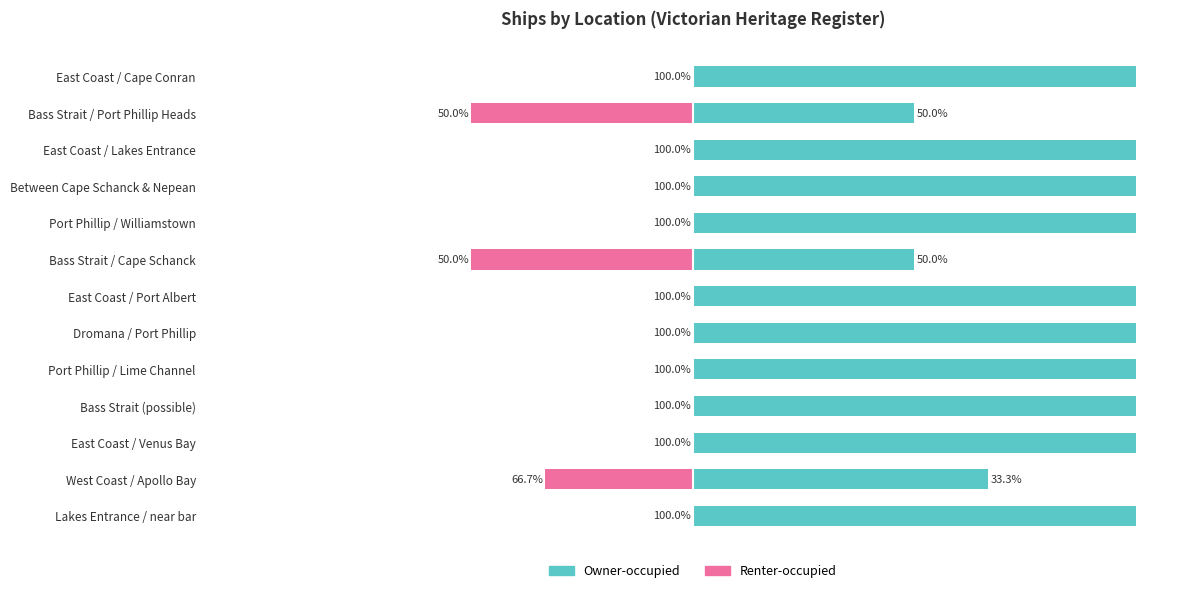

Which series has the widest spread of values?

Owner-occupied